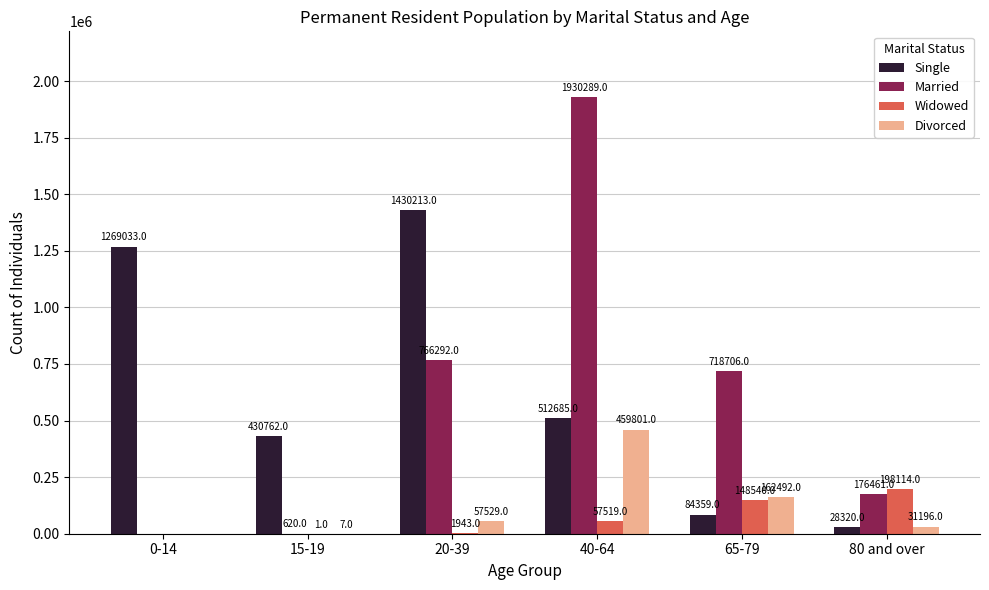

Which series changed the most between 0-14 and 80 and over?

Single